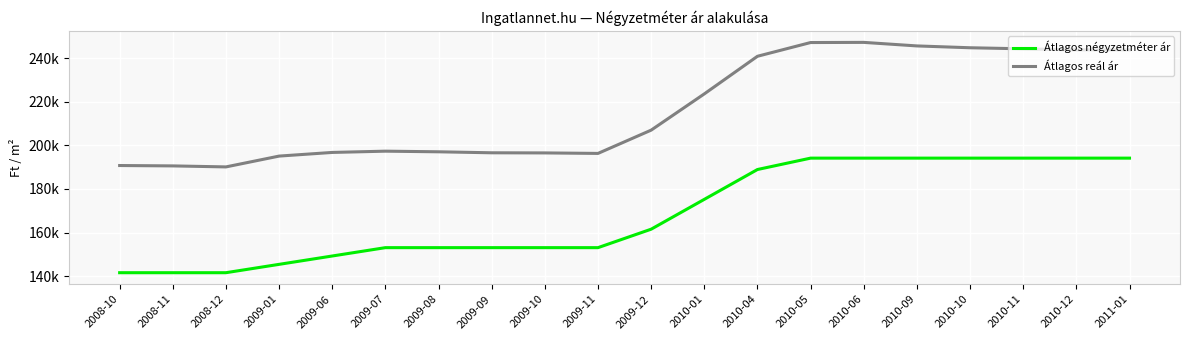

What is the sum of the Átlagos reál ár values at 2010-01 and 2010-05?

470684